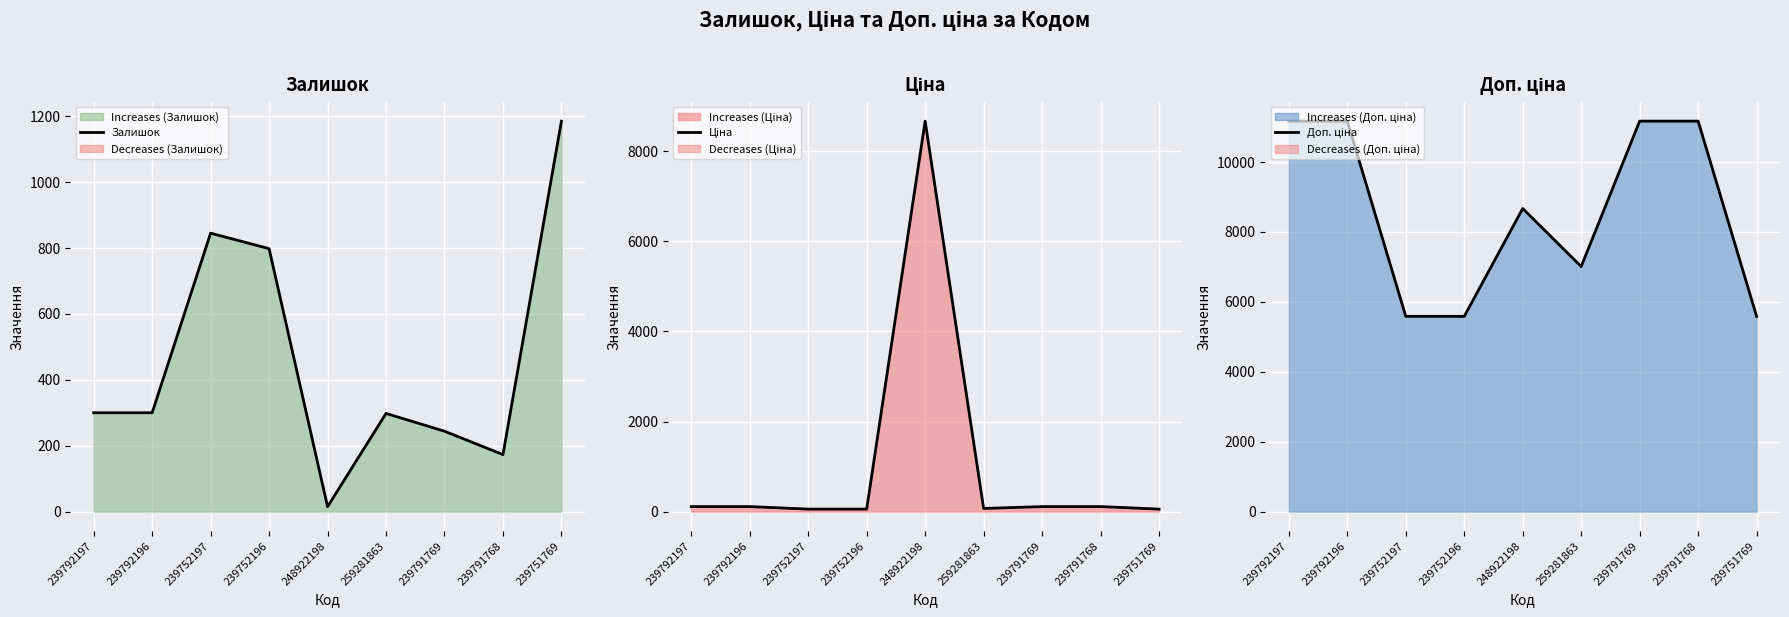

List the labels in order of Залишок value, smallest first.

248922198, 239791768, 239791769, 259281863, 239792197, 239792196, 239752196, 239752197, 239751769